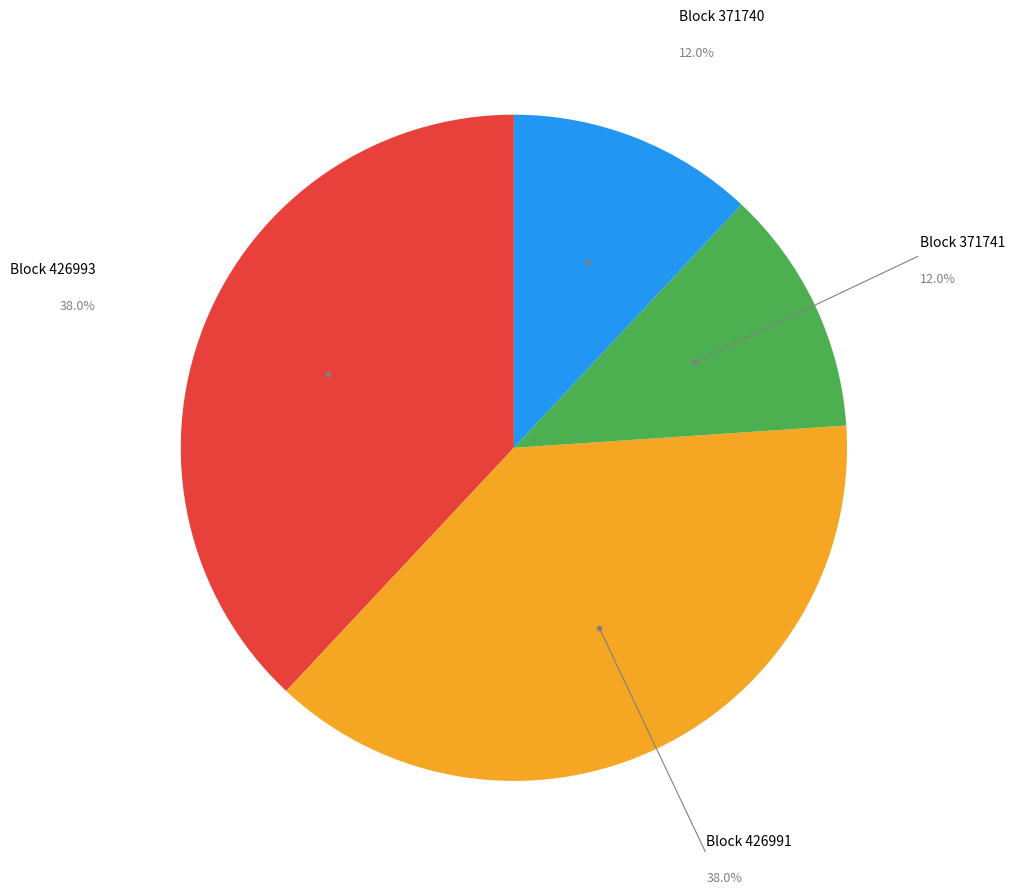

What is the ratio of the value at Block 371741 to the value at Block 426991?

0.3